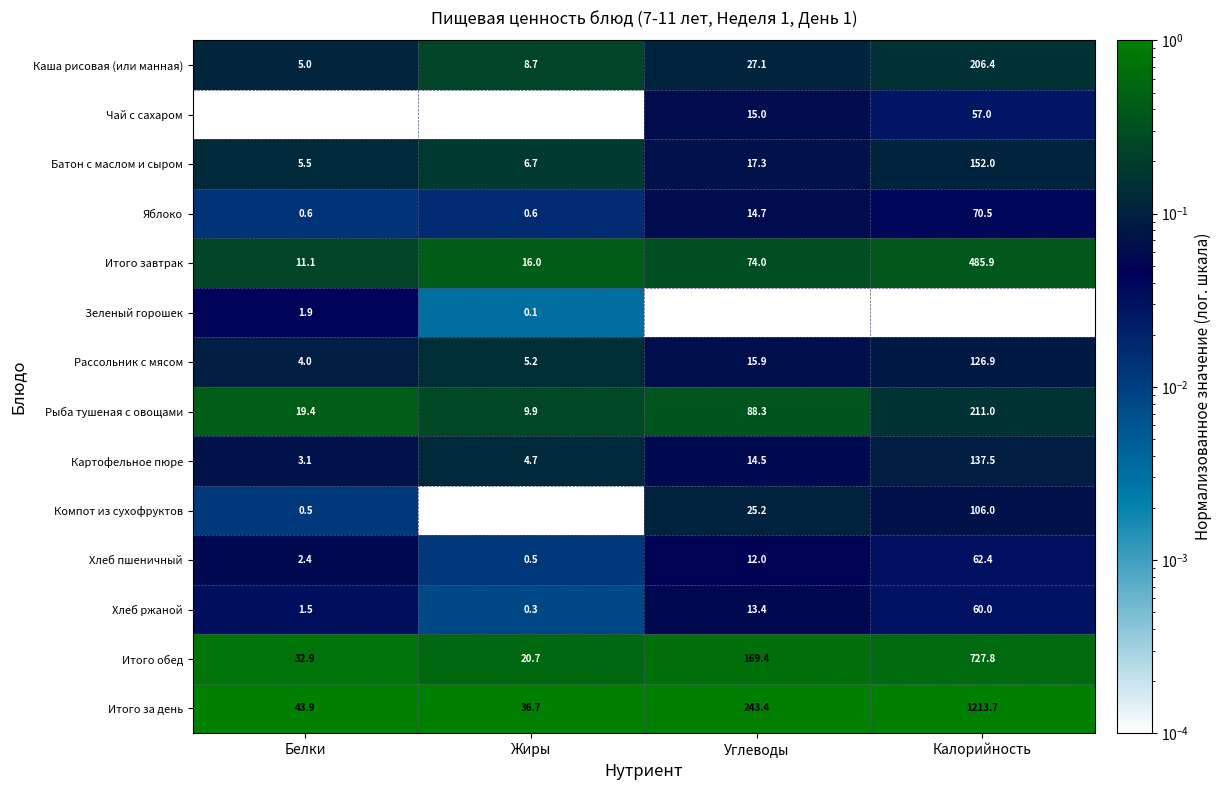

Between Белки and Жиры, which series saw the biggest shift?

Итого обед